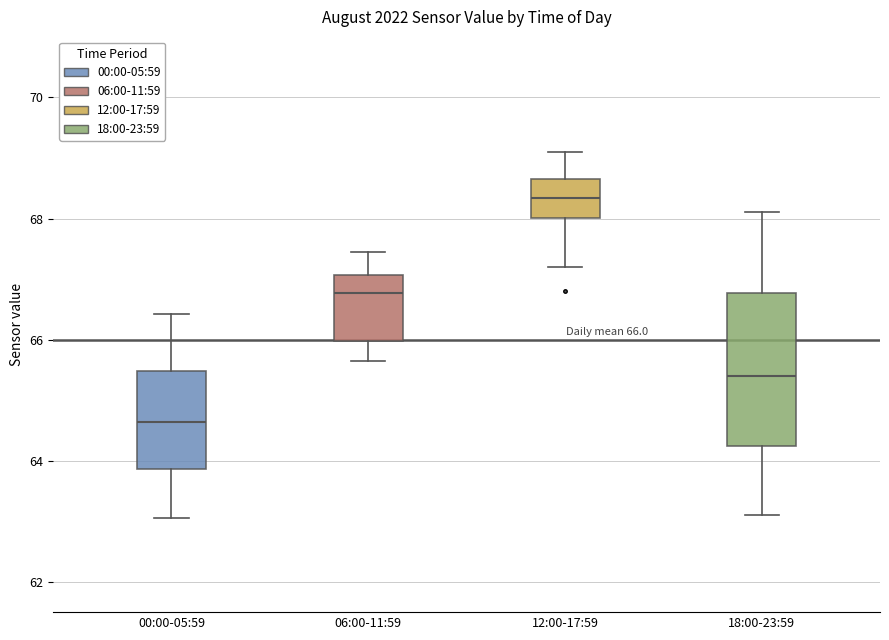

Comparing the boxes themselves (not the whiskers), which one is the tallest?

18:00-23:59